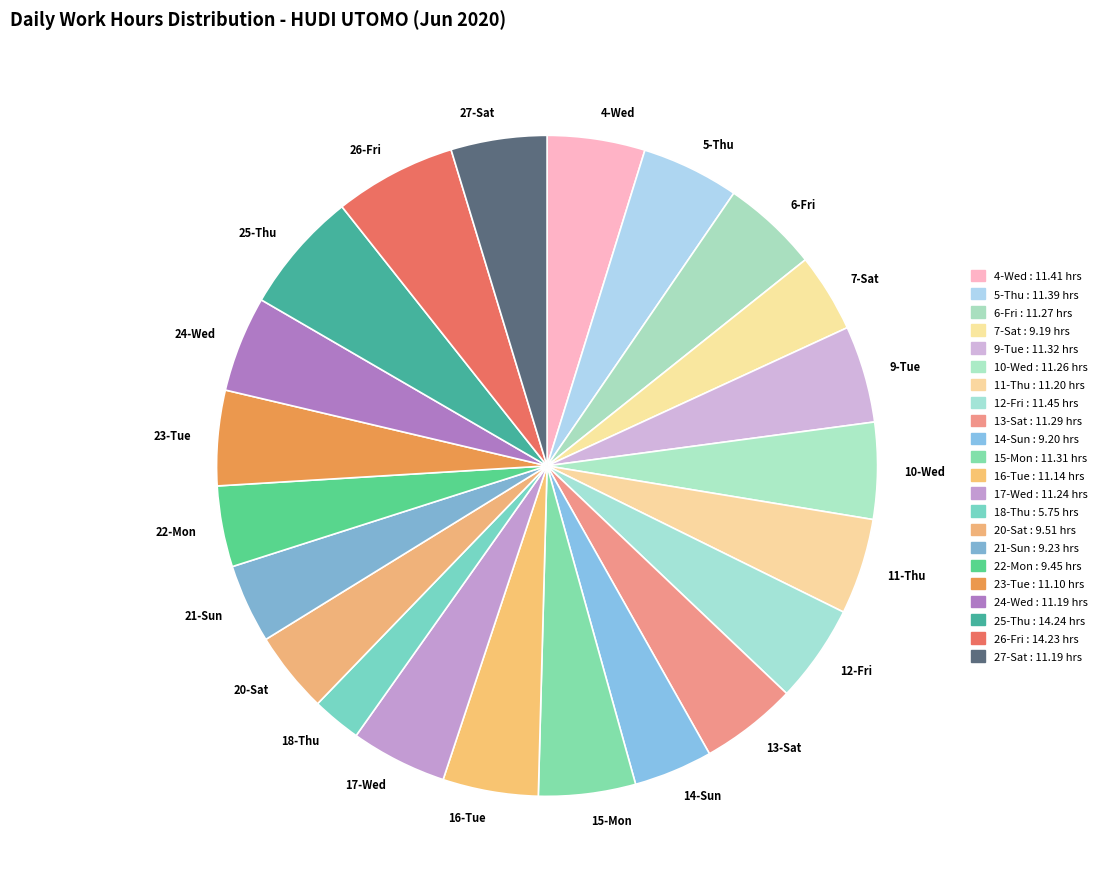

True or false: 23-Tue accounts for 5% of the total.

True